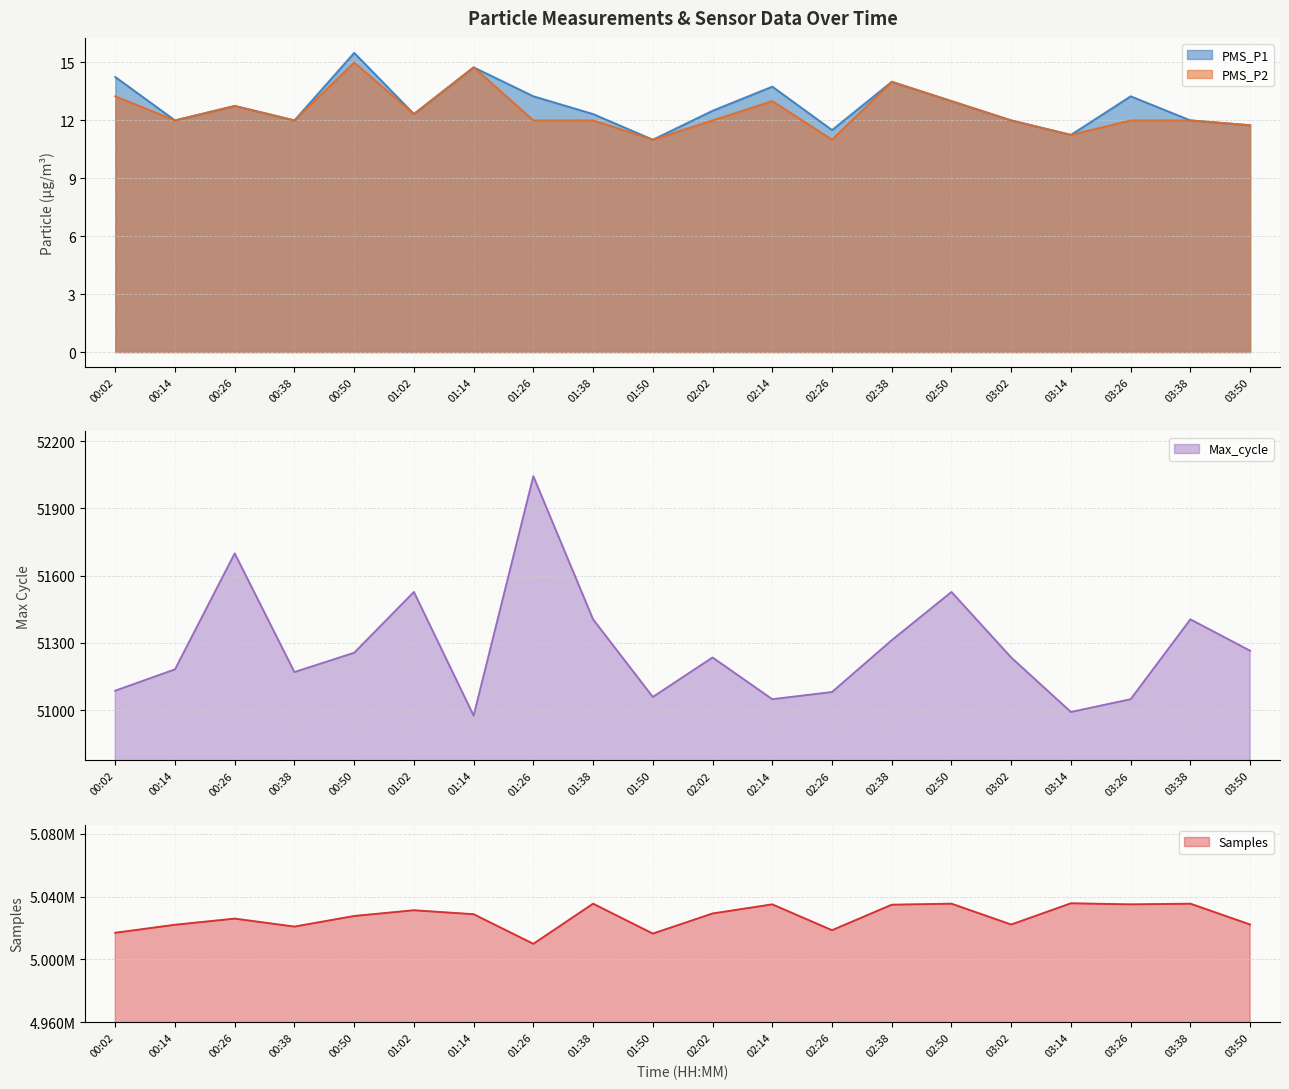

How many data points does each series have?

20